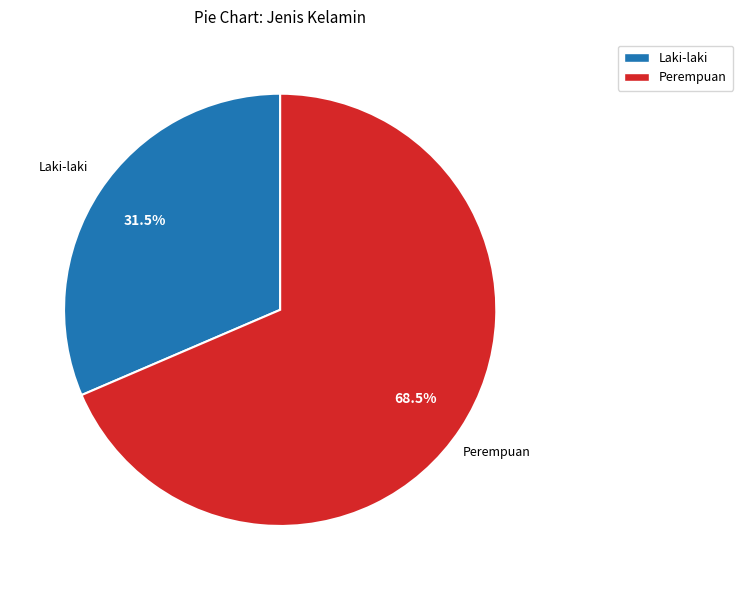

What percentage do Perempuan and Laki-laki together represent?

100.0%